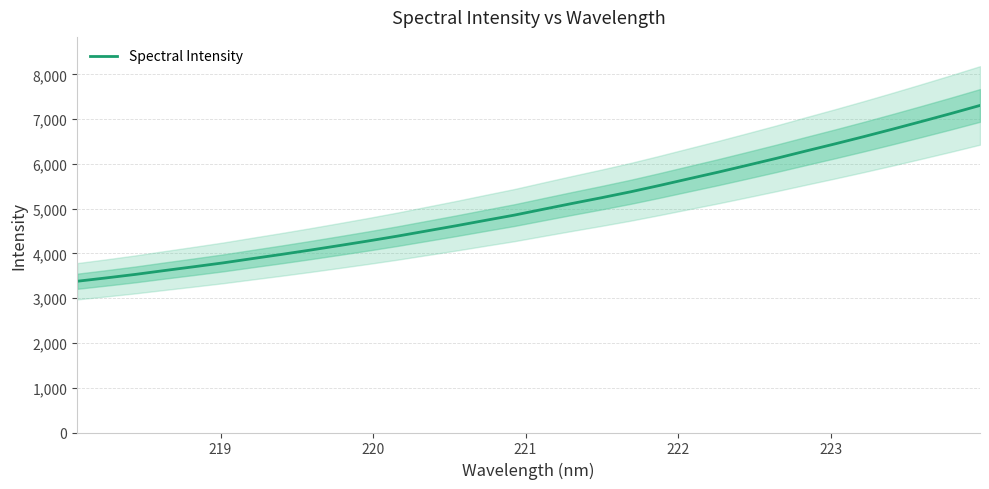

What is the value of the 26th point from the left?

6287.8